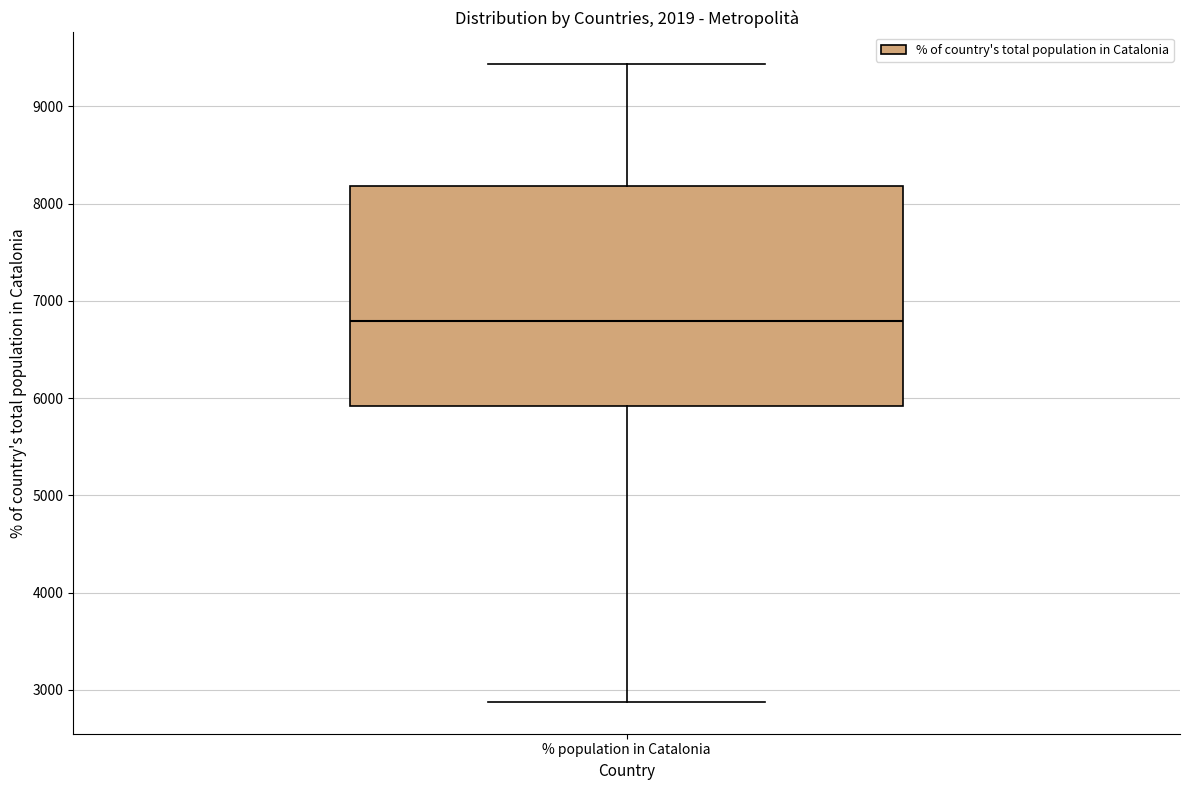

Transcribe this box plot: give where the median line is, the range the box spans, and where the two whiskers end, as read against the y-axis. The values are not printed on the chart, so give them approximately, as read against the axis.

median 6800, box 5900 to 8200, whiskers 2900 to 9400